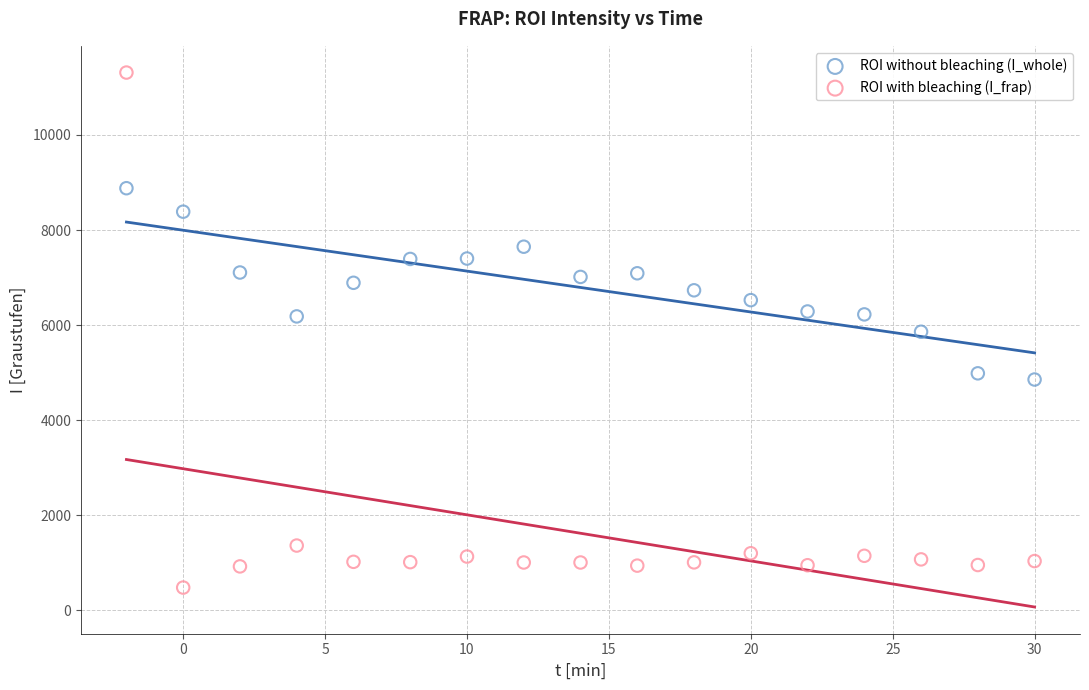

Which series reaches the minimum Y coordinate?

ROI with bleaching (I_frap)